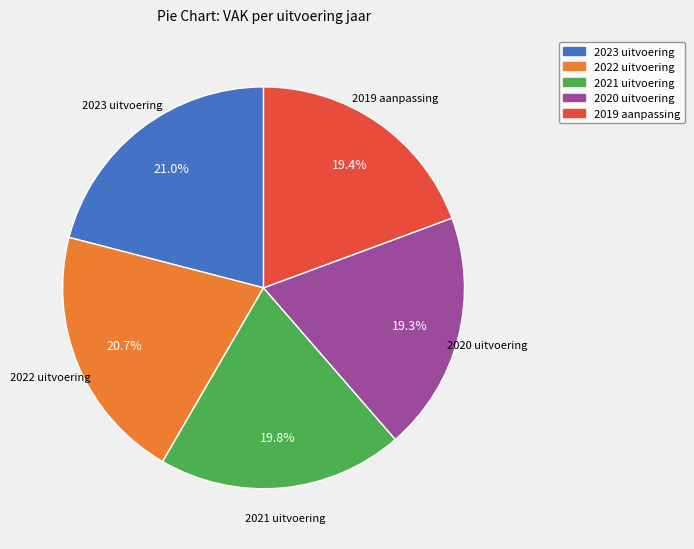

Does 2020 uitvoering represent more than half of the total?

No